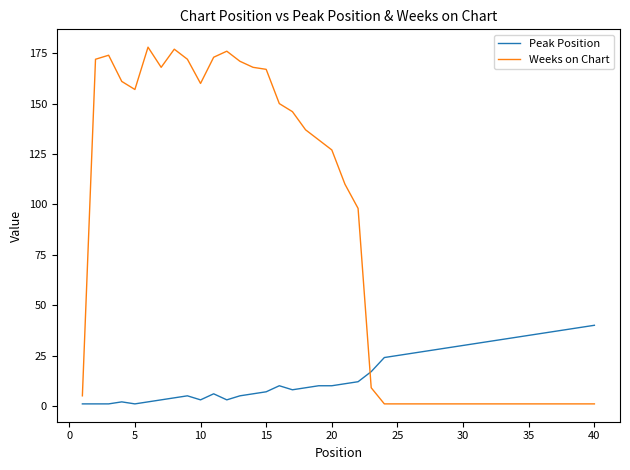

Rank the series by their average value, from lowest to highest.

Peak Position, Weeks on Chart